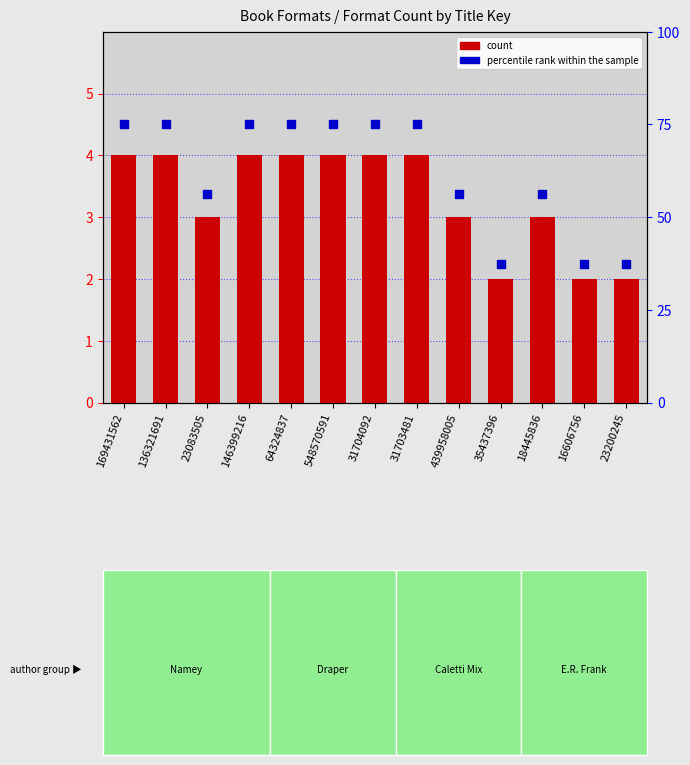

Which series contains the lowest Y value?

count